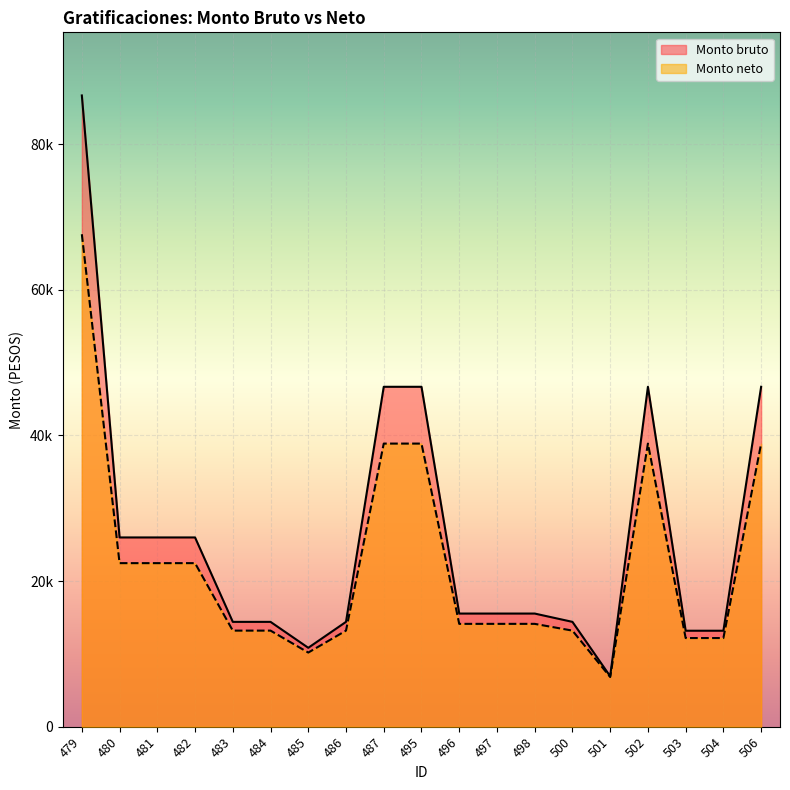

List the series in order of their peak value, highest first.

Monto bruto, Monto neto